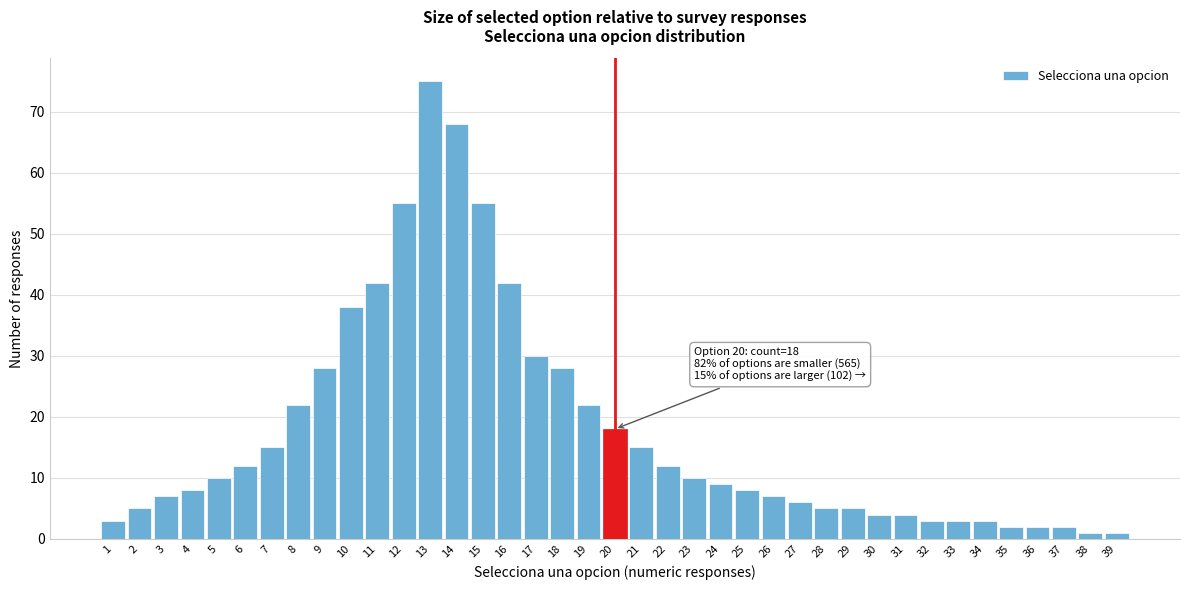

What is the ratio of the value at 9 to the value at 14?

0.4